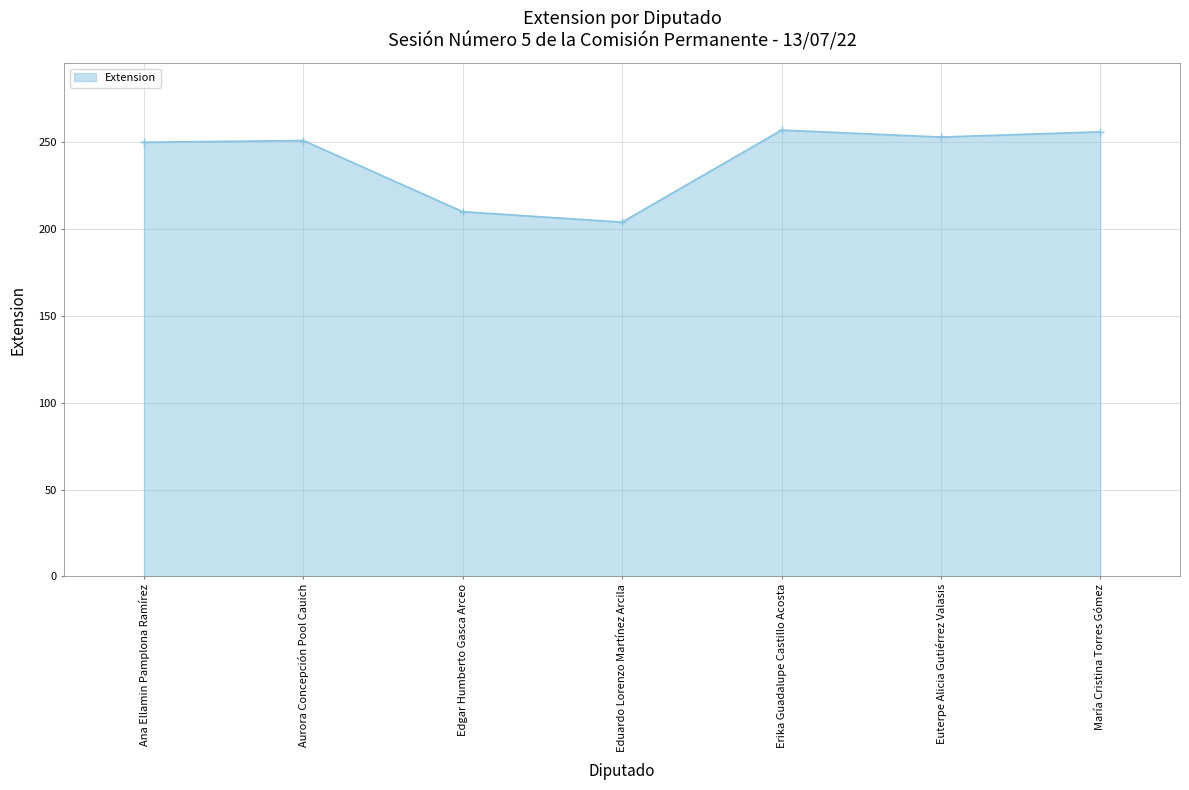

How many lines are shown in the chart?

1